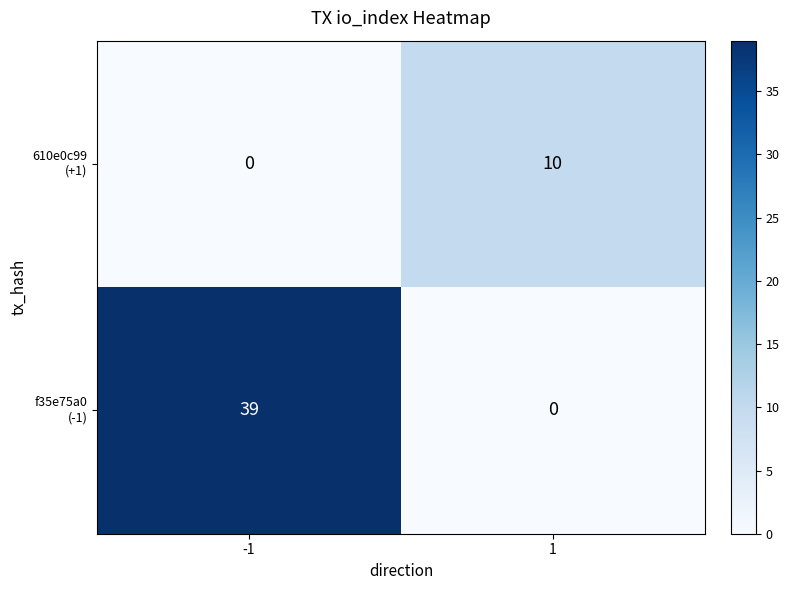

What is the total value across all series at 1?

10